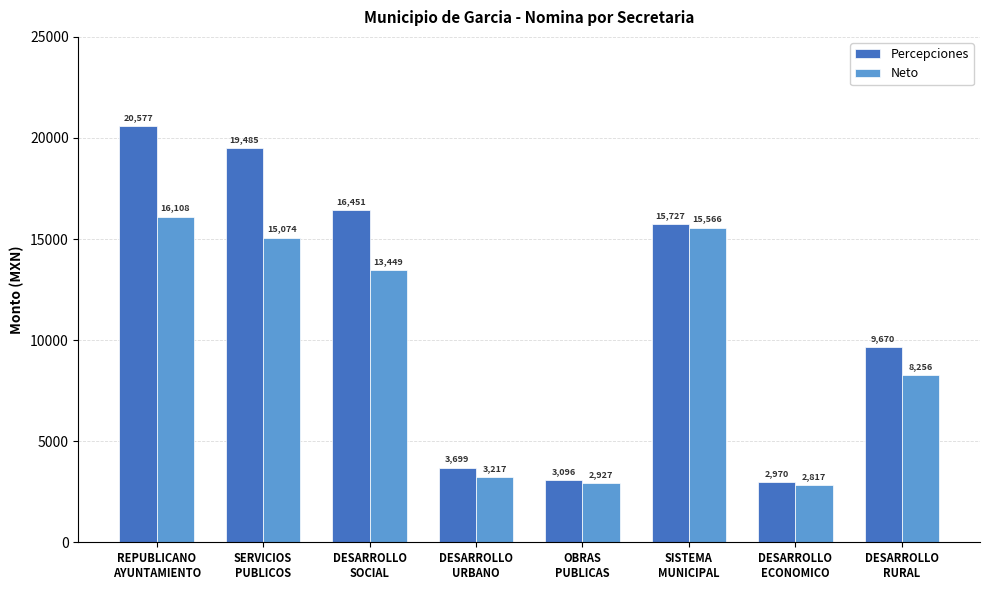

Which series has the largest total across all categories?

Percepciones